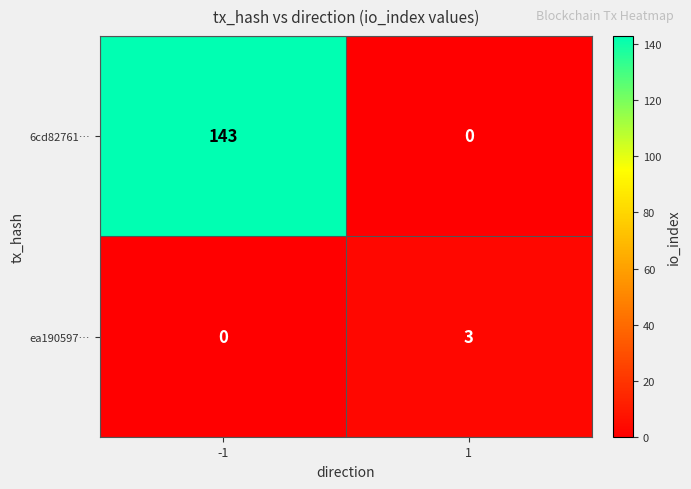

Rank the series by their average value, from lowest to highest.

ea190597…, 6cd82761…